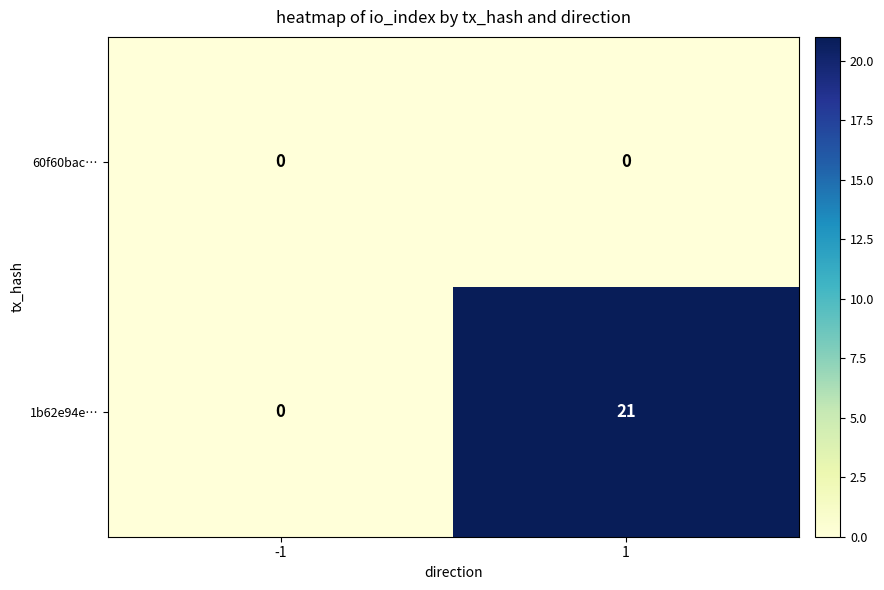

Rank the categories by 1b62e94e… value from lowest to highest.

-1, 1